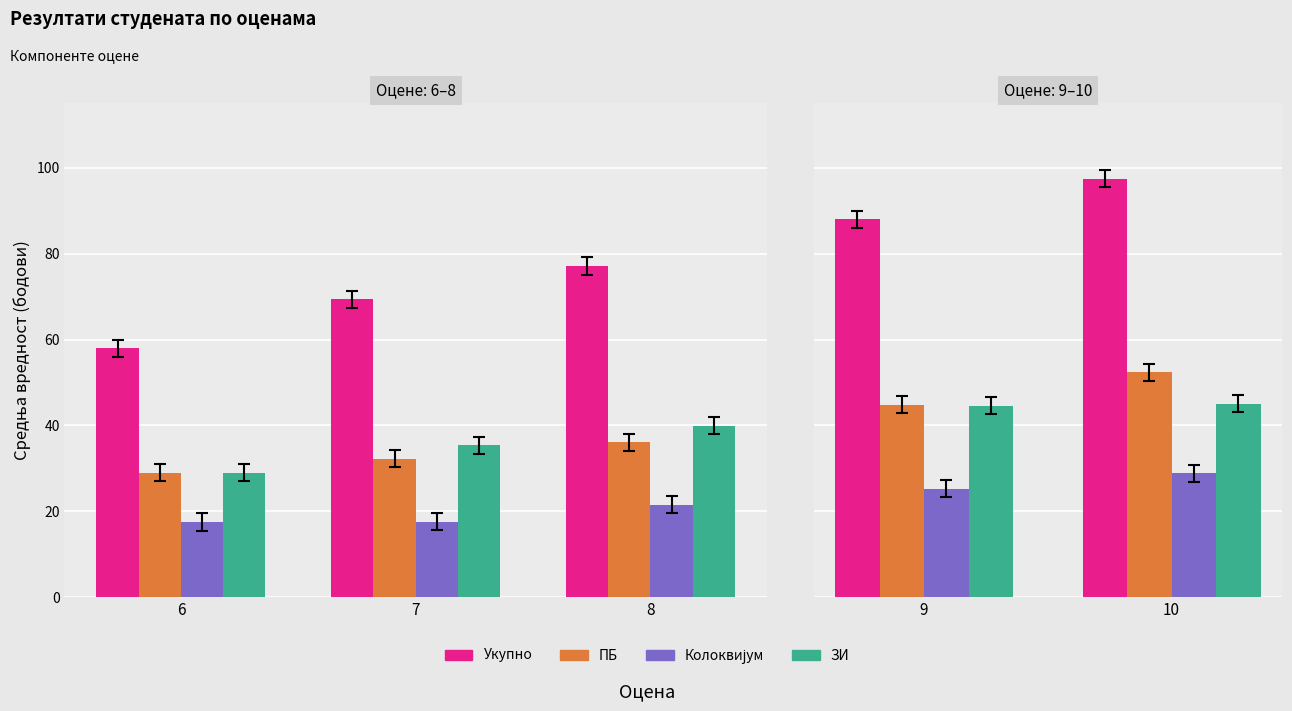

Between 10 and 9, which is larger?

10